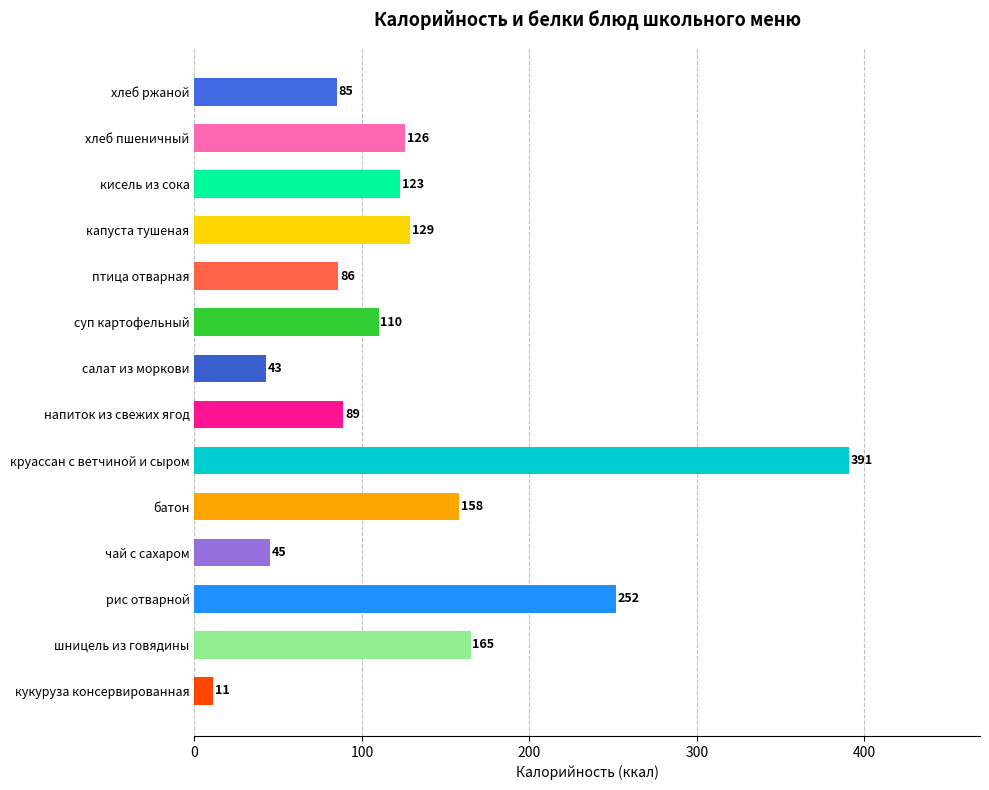

Which category has the highest value across all series?

круассан с ветчиной и сыром